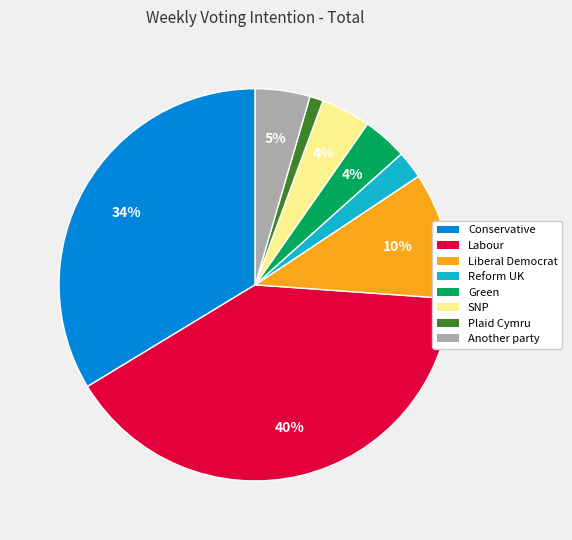

What is the smallest slice in the pie chart?

Plaid Cymru